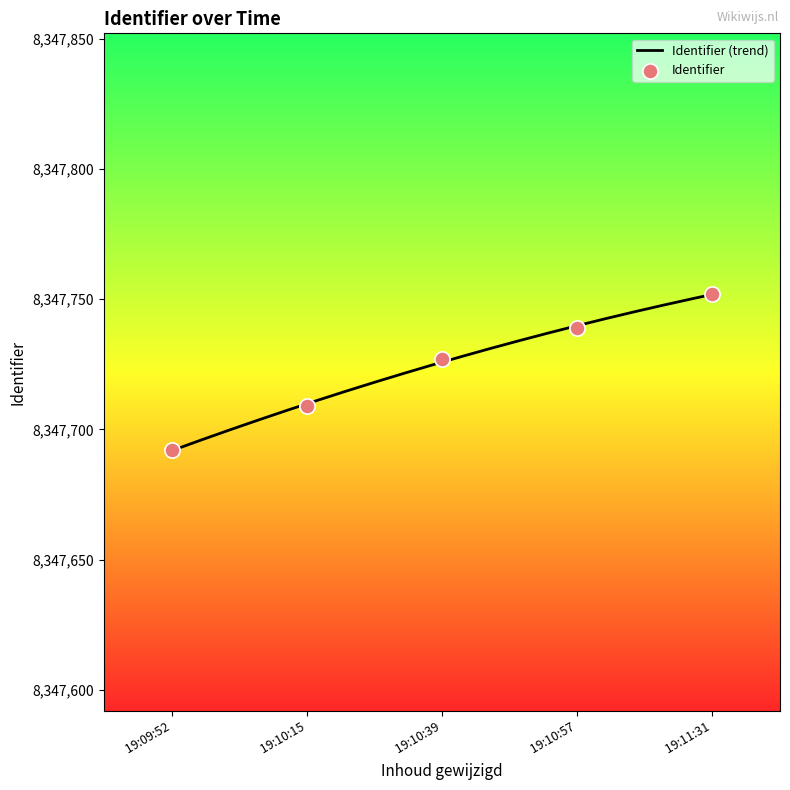

What is the minimum value for Identifier (trend)?

8347691.8